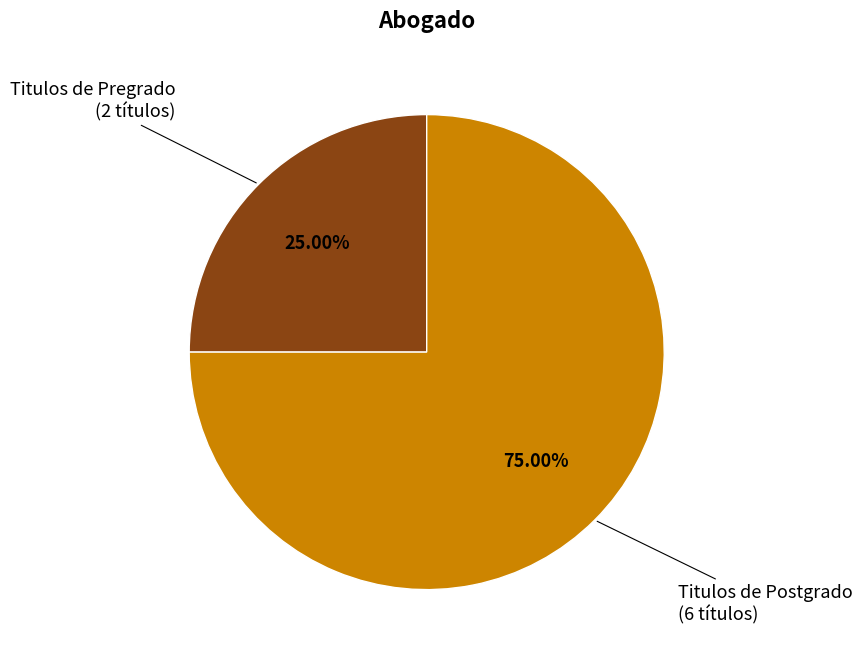

Is there a majority slice in this chart?

Yes